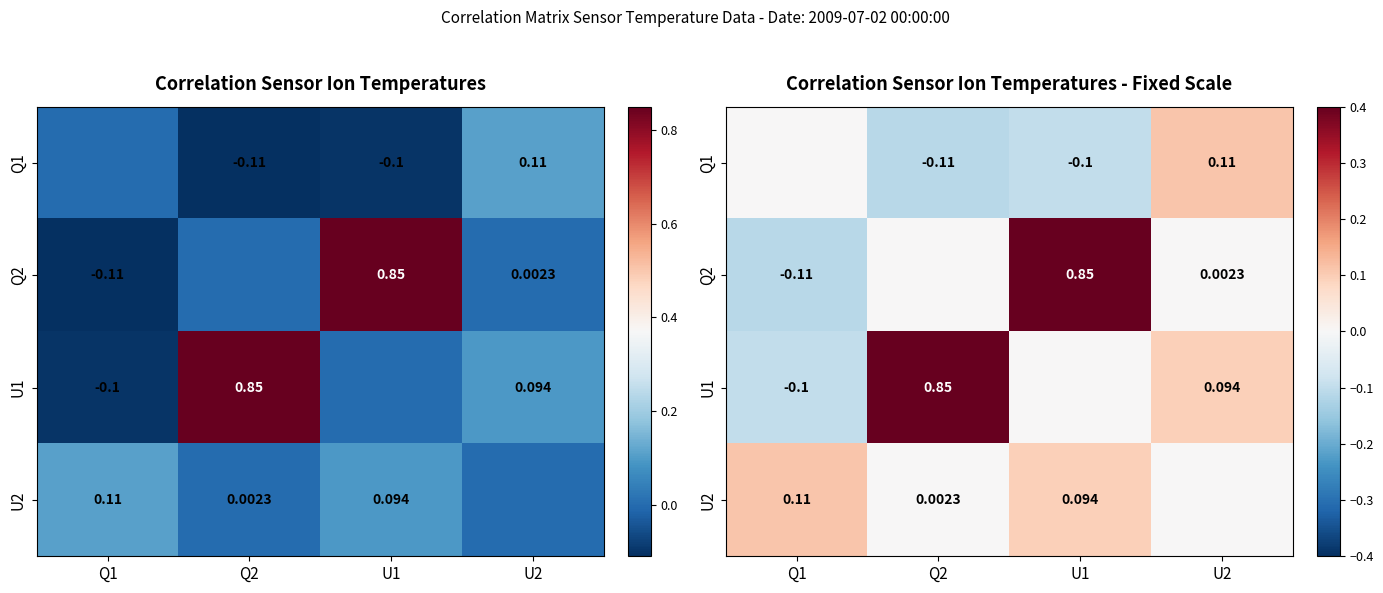

What is the smallest value displayed?

-0.1